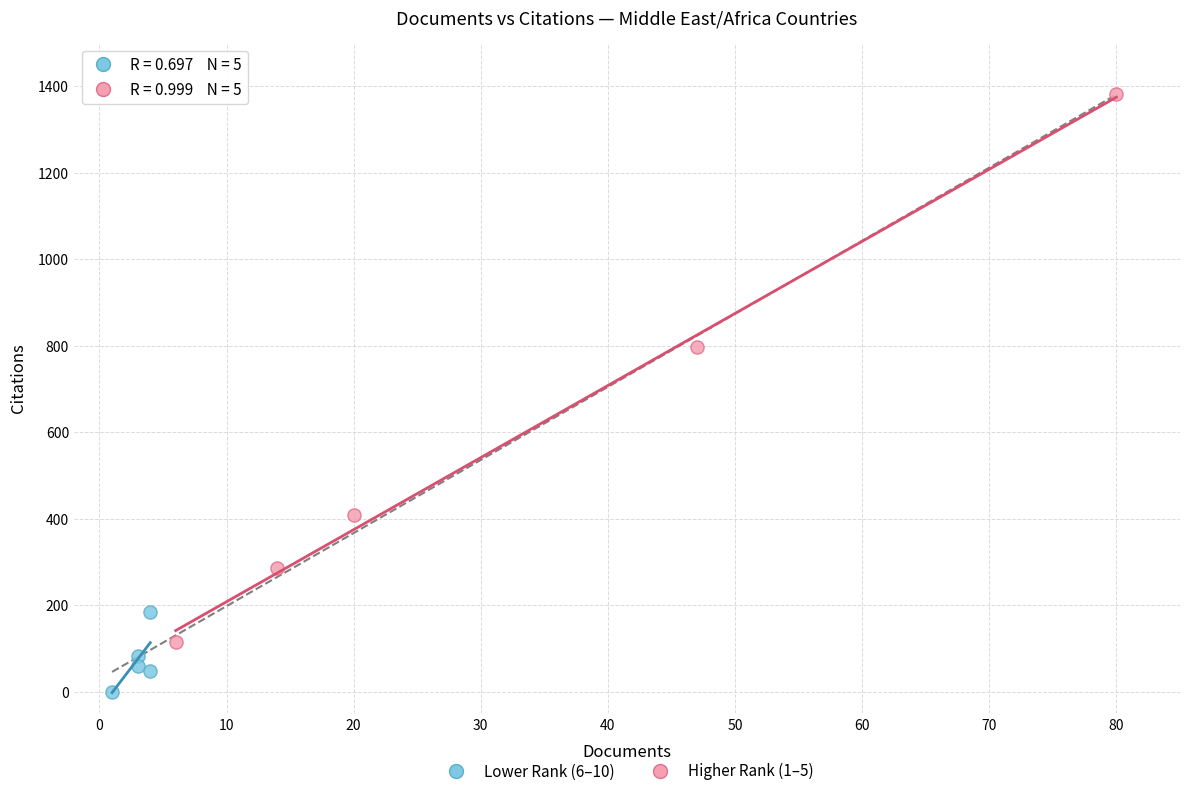

Which series reaches the minimum Y coordinate?

Lower Rank (6–10)